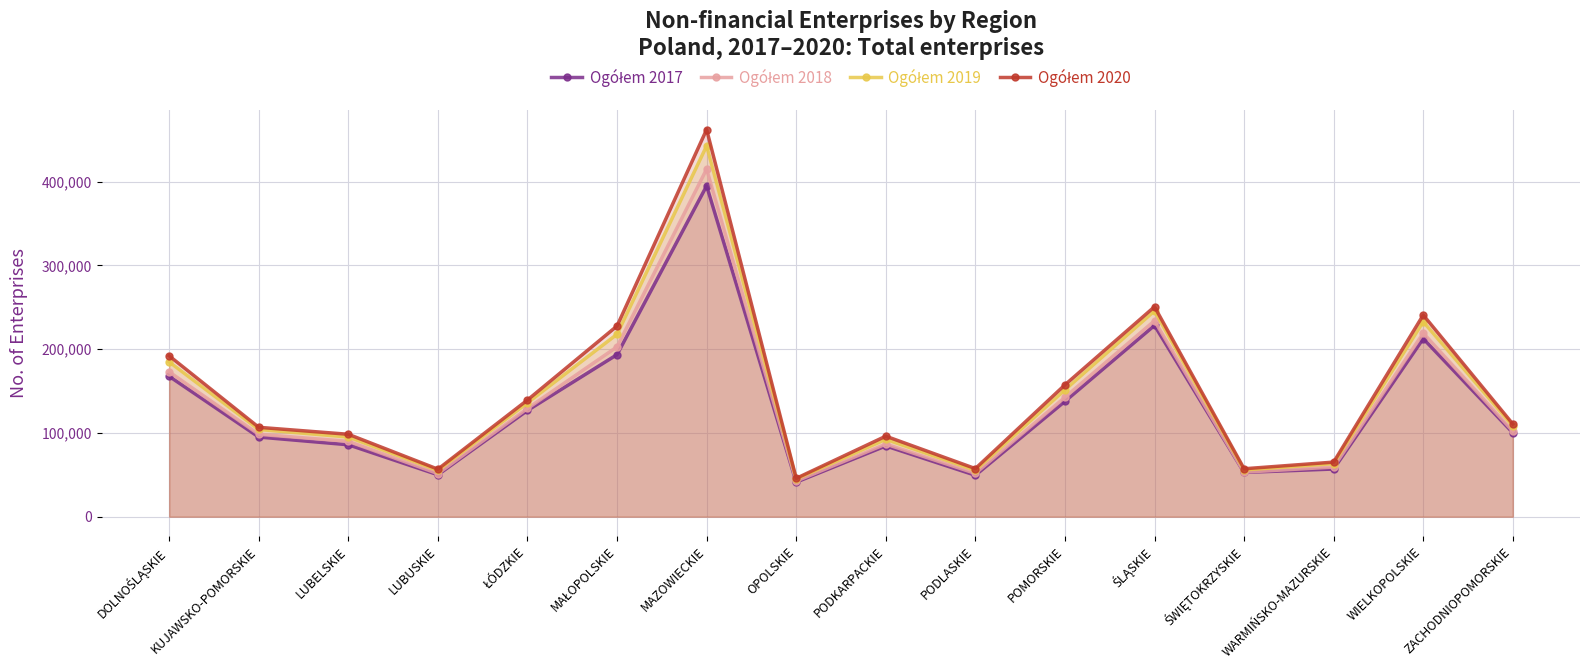

What is the difference between the maximum and minimum values in the Ogółem 2018 series?

372429